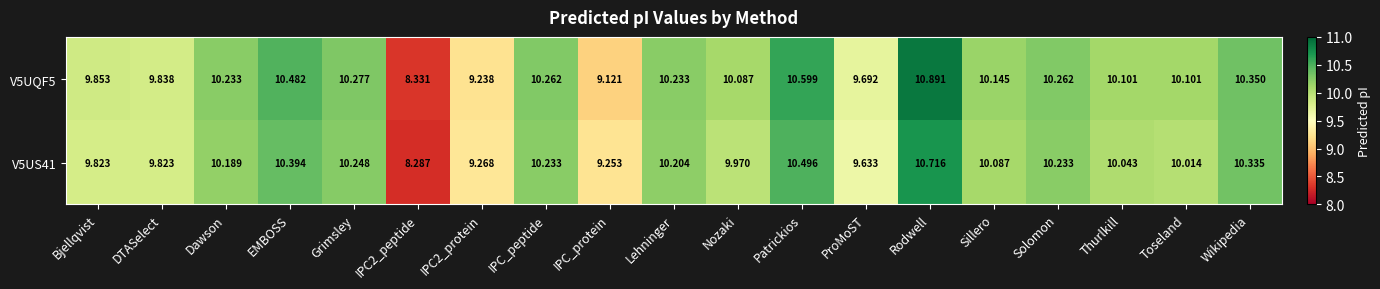

Rank the series by their maximum value, from highest to lowest.

V5UQF5, V5US41